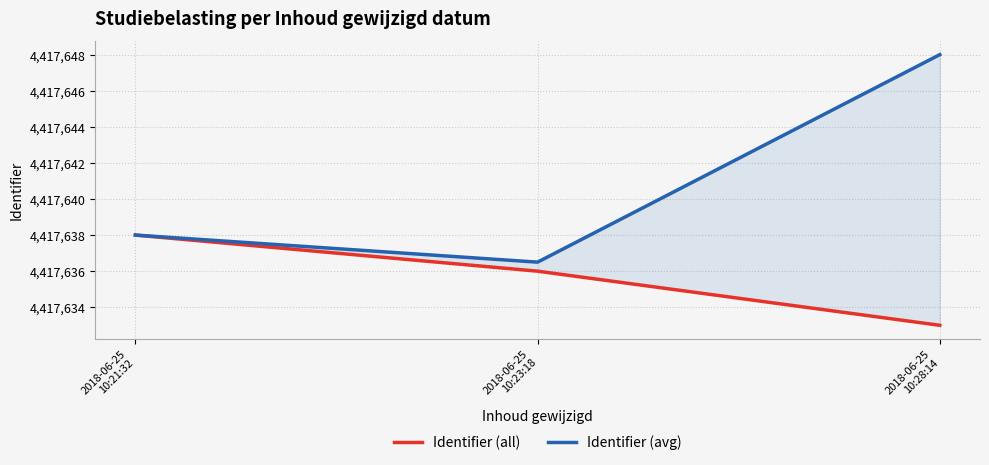

How many lines are shown in the chart?

2